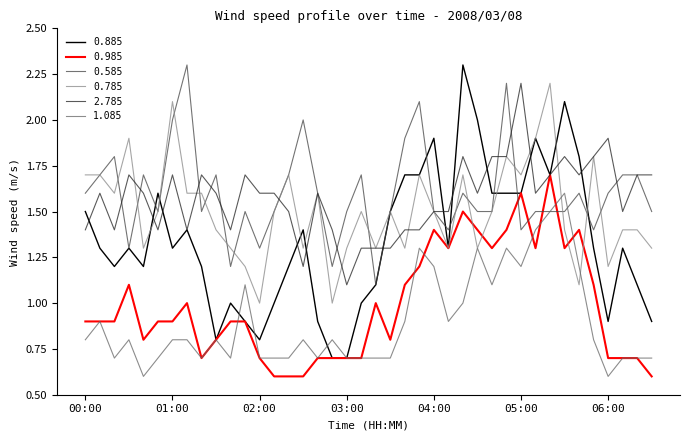

Which series has the widest spread of values?

0.885